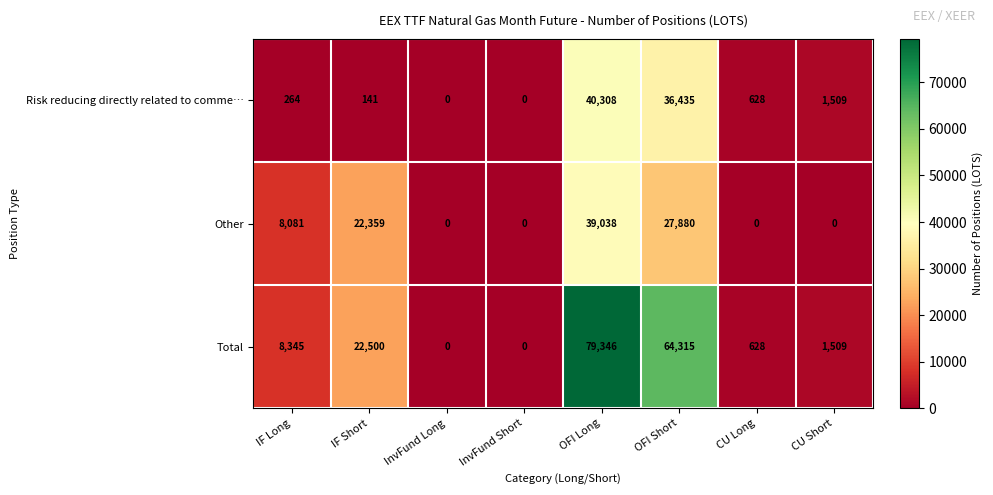

Rank the series by their maximum value, from lowest to highest.

Other, Risk reducing directly related to comme…, Total